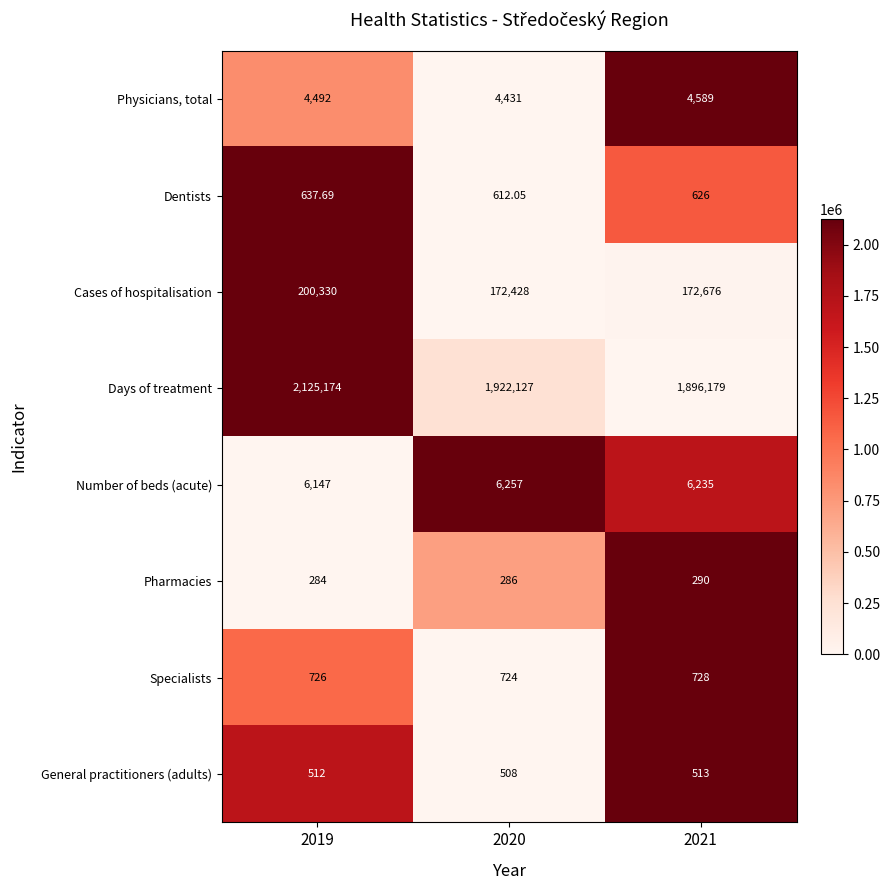

What is the maximum value shown in the chart?

2125174.0